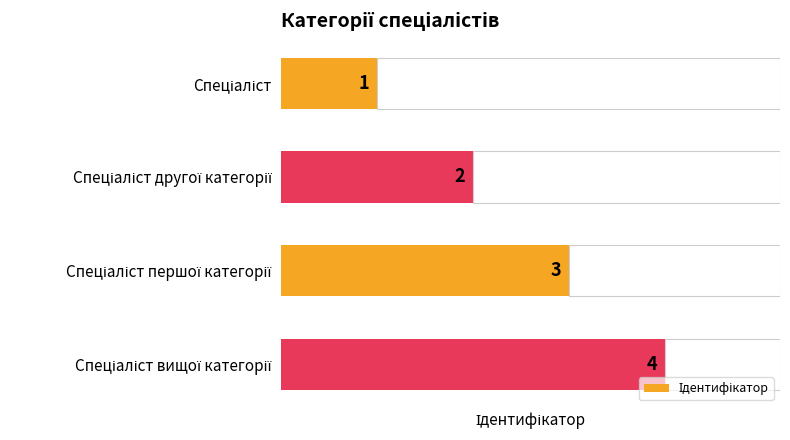

How many bars are there in total?

4